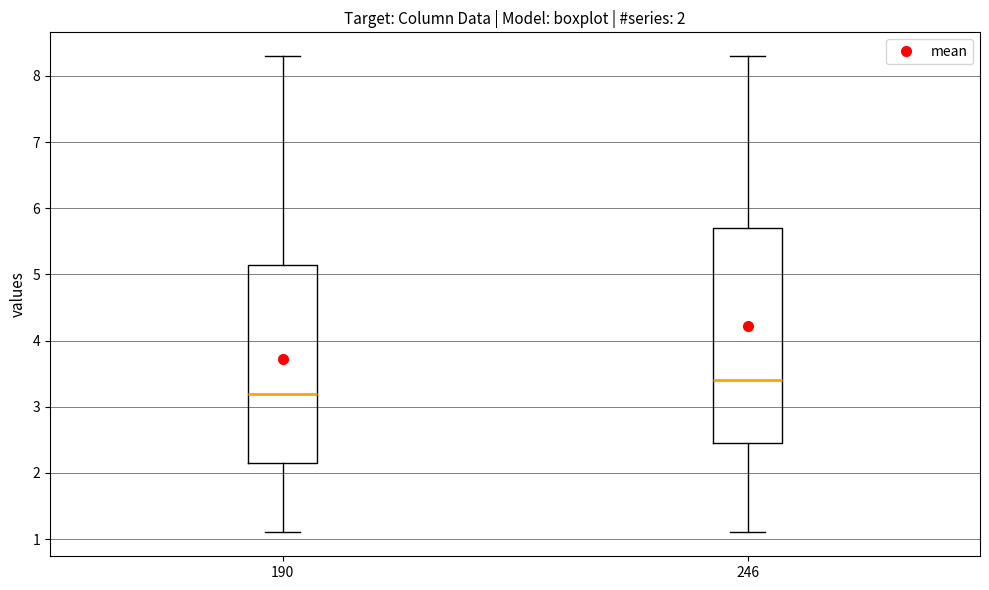

Which box's median line is the highest?

246